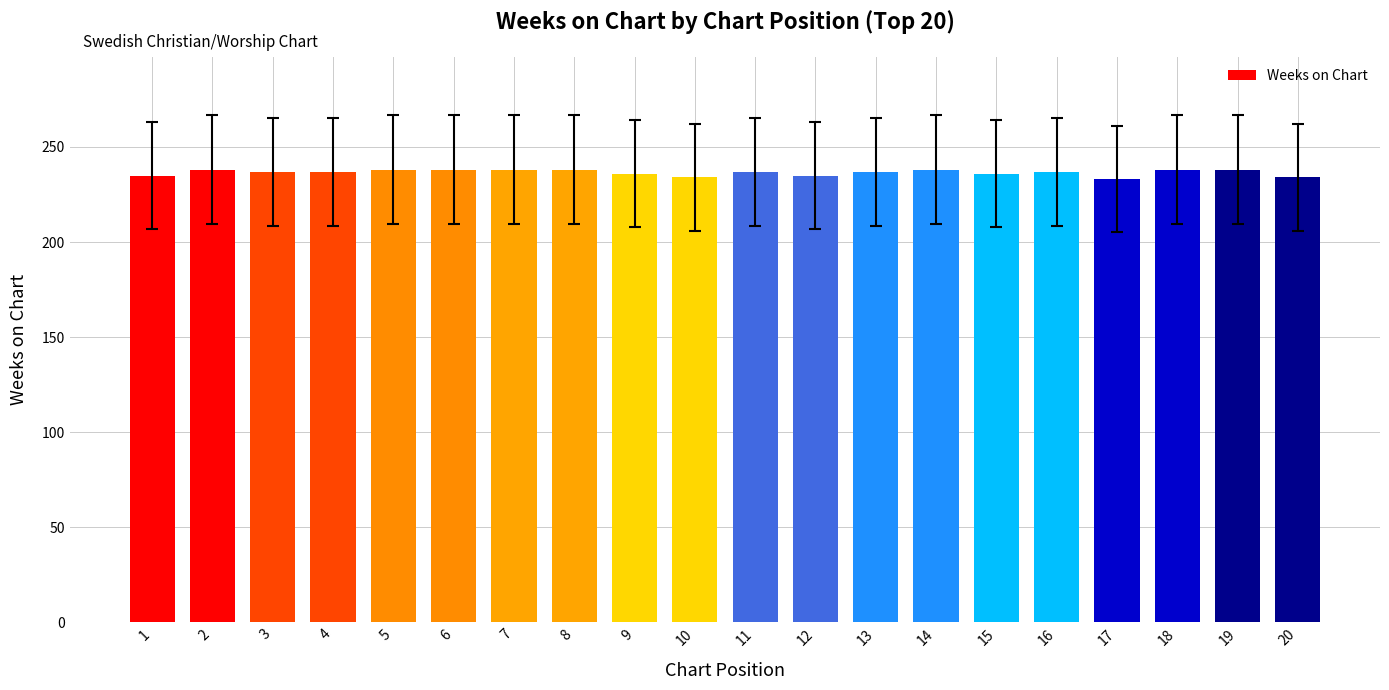

Approximately how many times larger is the value at 2 compared to 10?

1.0